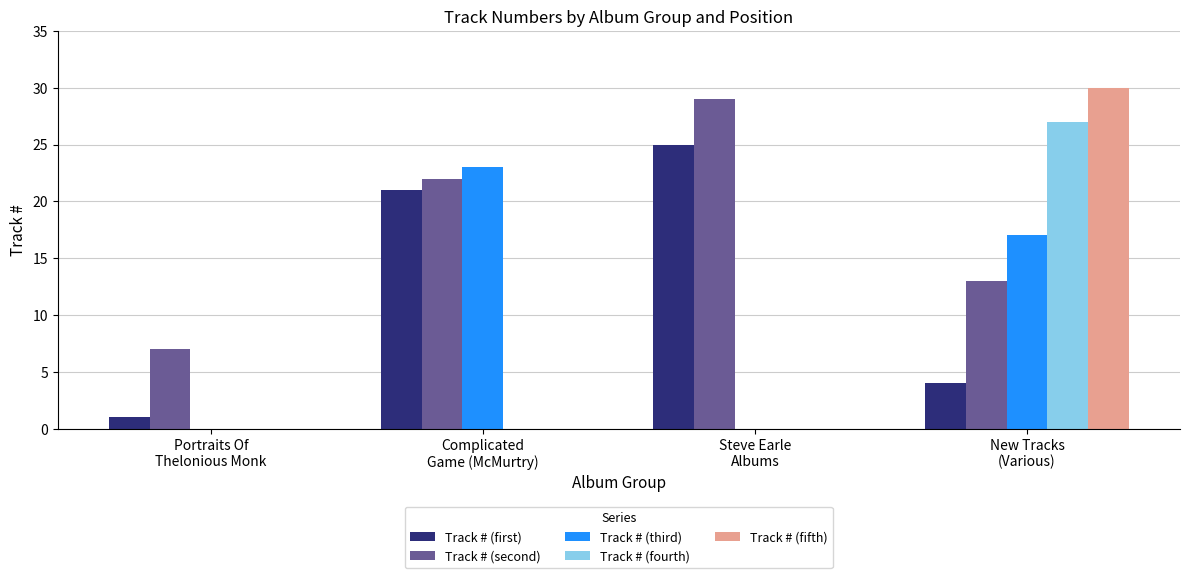

True or false: Track # (third) has a value of 5 at New Tracks
(Various).

False